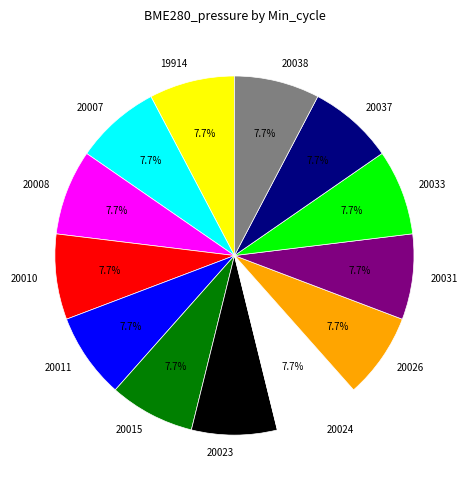

The 19914 slice represents 1% of the pie. True or false?

False